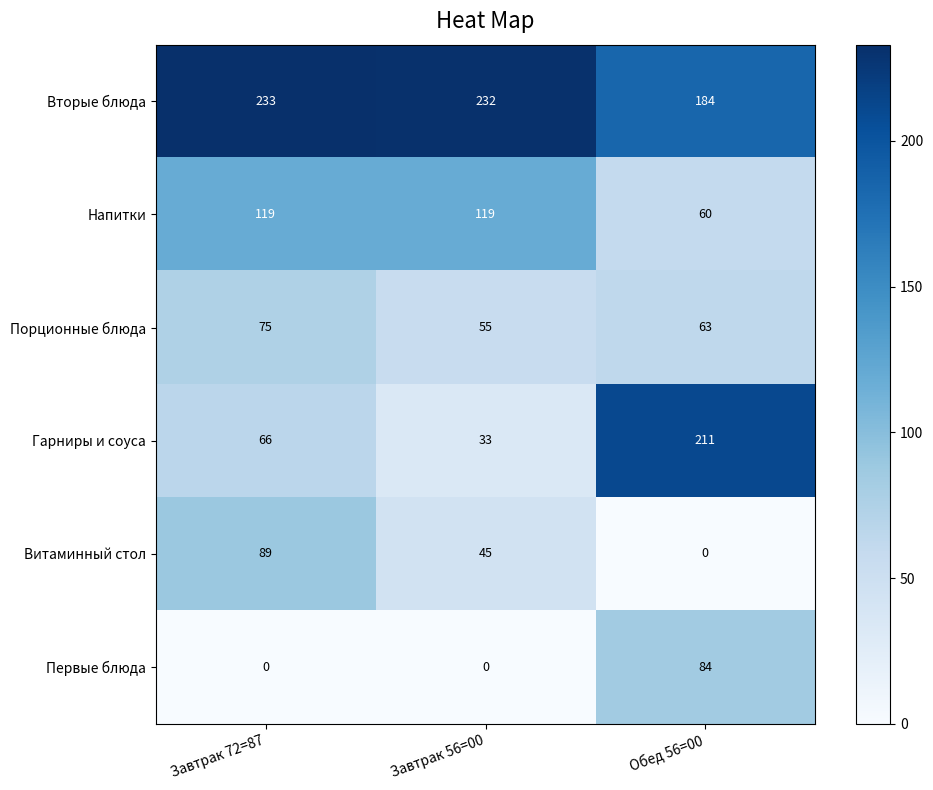

What is the spread (max minus min) of values at Завтрак 72=87?

233